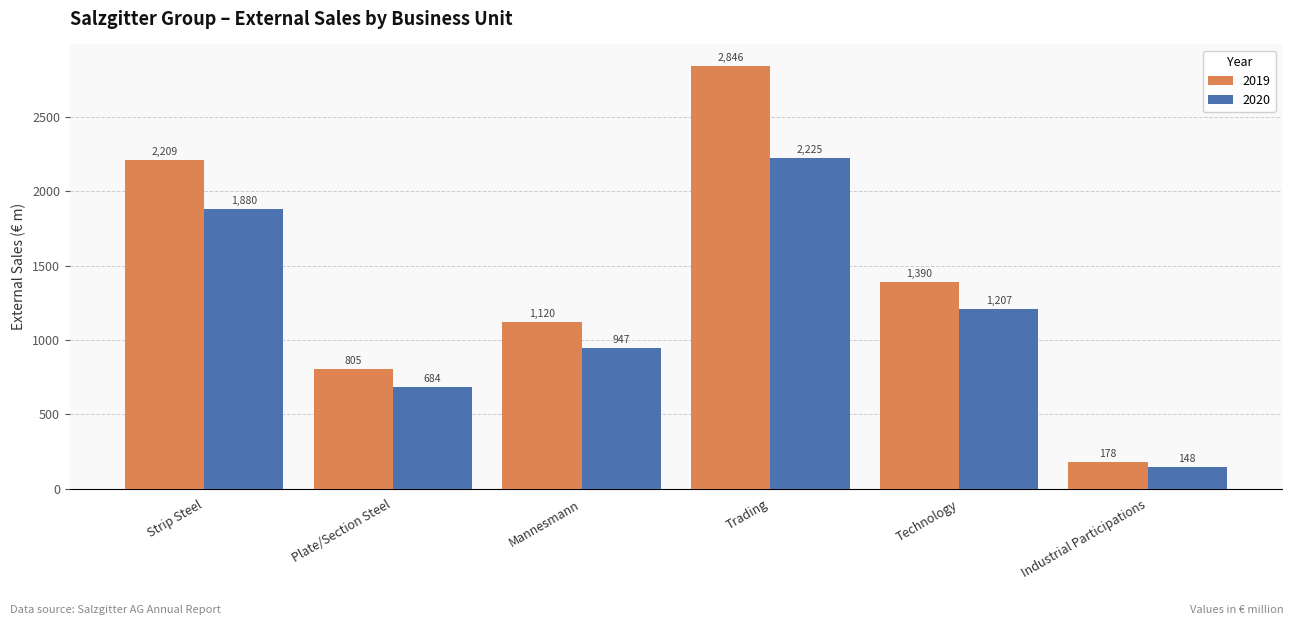

What is the minimum value for 2020?

148.2